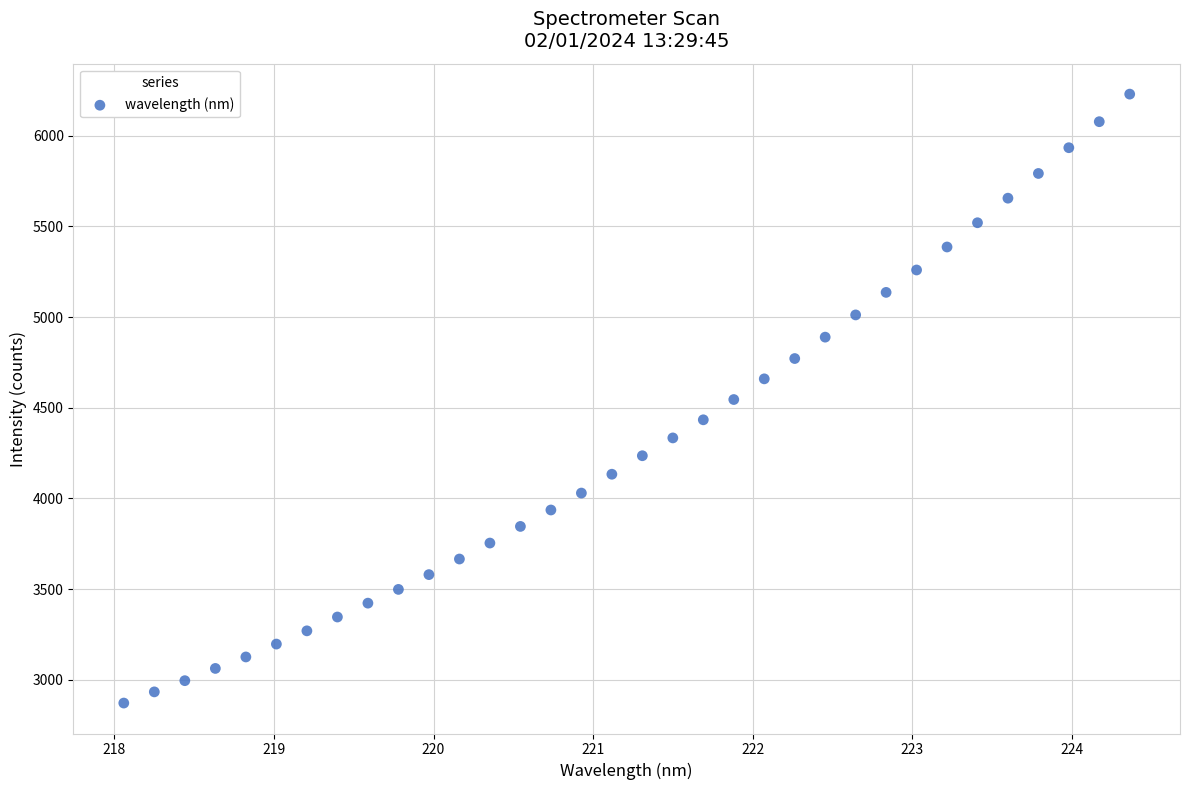

What is the range of Y values (max minus min)?

3357.8